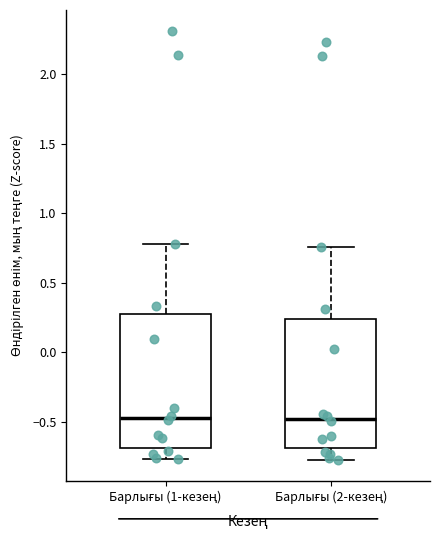

Reading left to right, transcribe this box plot: for each box, give where its median line is, the range the box spans, and where its two whiskers end, as read against the y-axis. The values are not printed on the chart, so give them approximately, as read against the axis.

Барлығы (1-кезең): median -0.45, box -0.70 to 0.30, whiskers -0.75 to 0.80
Барлығы (2-кезең): median -0.50, box -0.70 to 0.25, whiskers -0.75 to 0.75